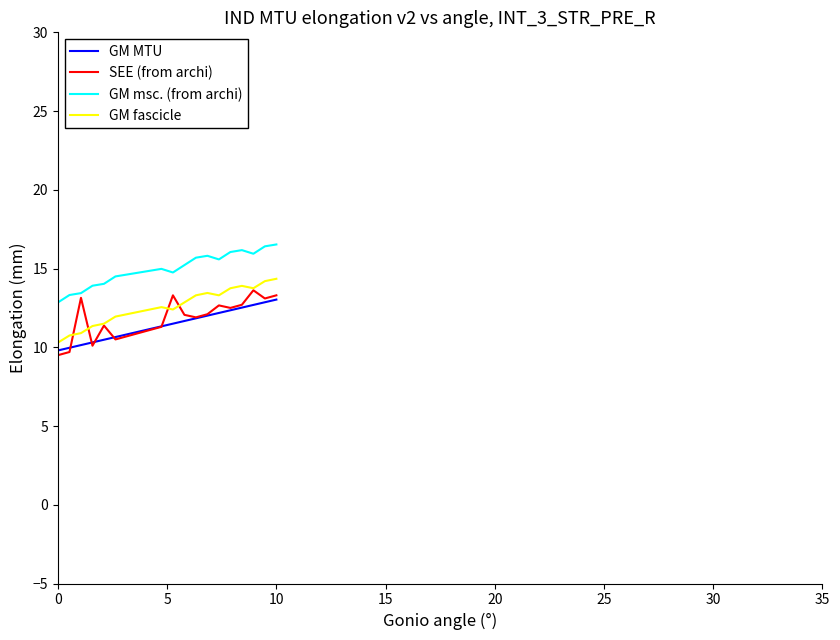

What is the minimum value for GM MTU?

9.8